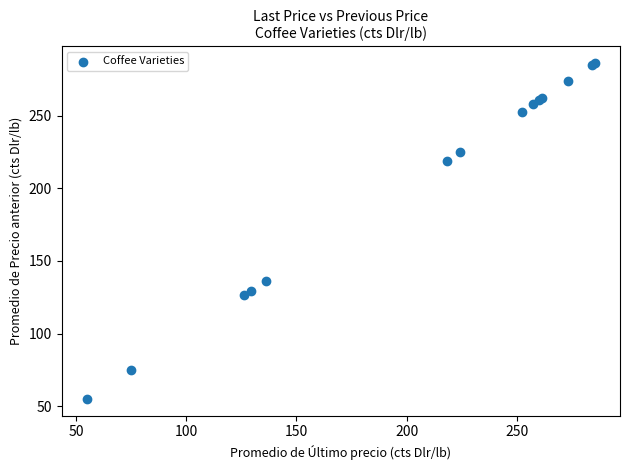

What Y value in the scatter plot is closest to 170?

136.3